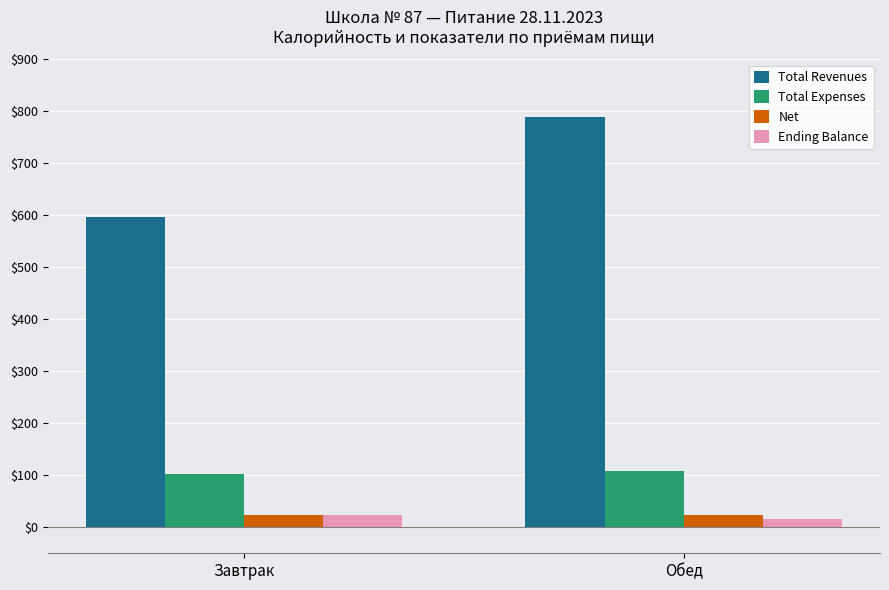

Which series has the largest total across all categories?

Total Revenues